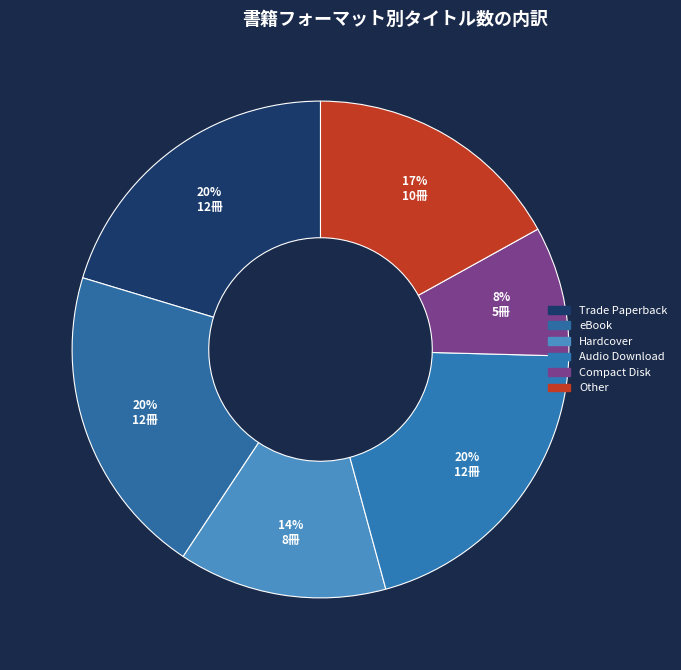

The Audio Download slice represents 12% of the pie. True or false?

False